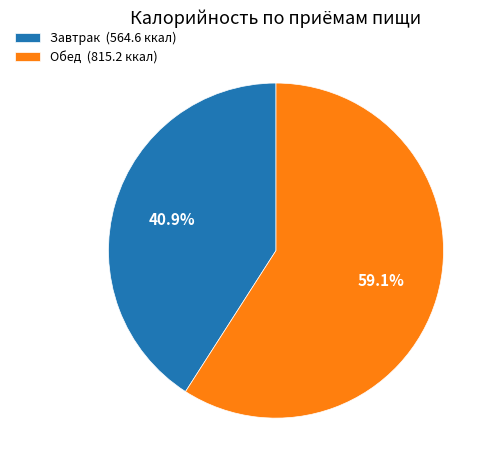

Is it true that Обед is 59% of the pie?

True